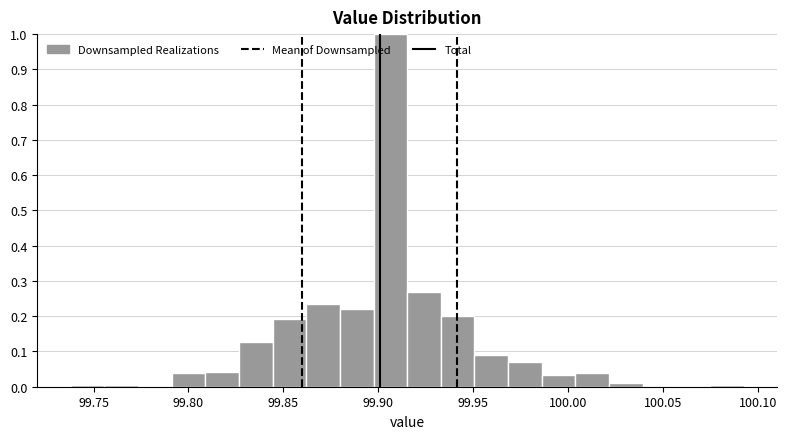

Around what value on the x-axis is the tallest bar? Give the approximate position of its centre, as read against the axis.

99.905